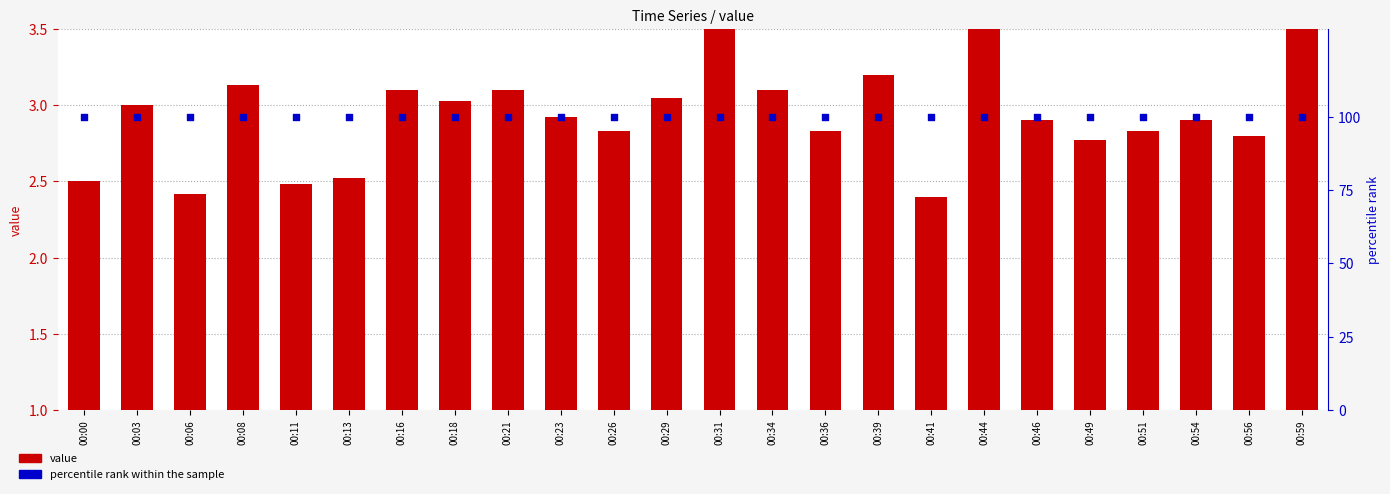

Is the value of value at 00:36 greater than the value of percentile rank within the sample at 00:16?

No